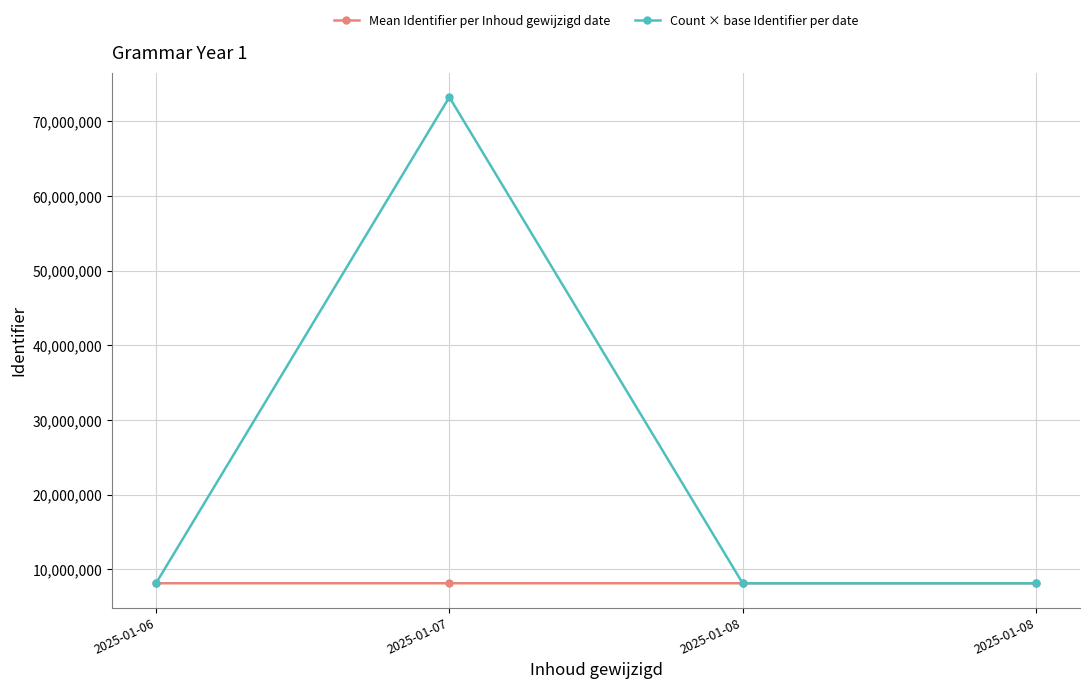

What is the difference between the maximum and minimum values in the Mean Identifier per Inhoud gewijzigd date series?

2060.0